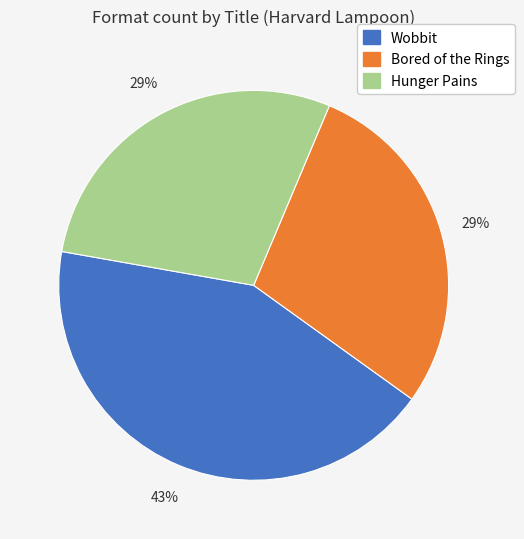

Which has a higher value, Wobbit or Hunger Pains?

Wobbit